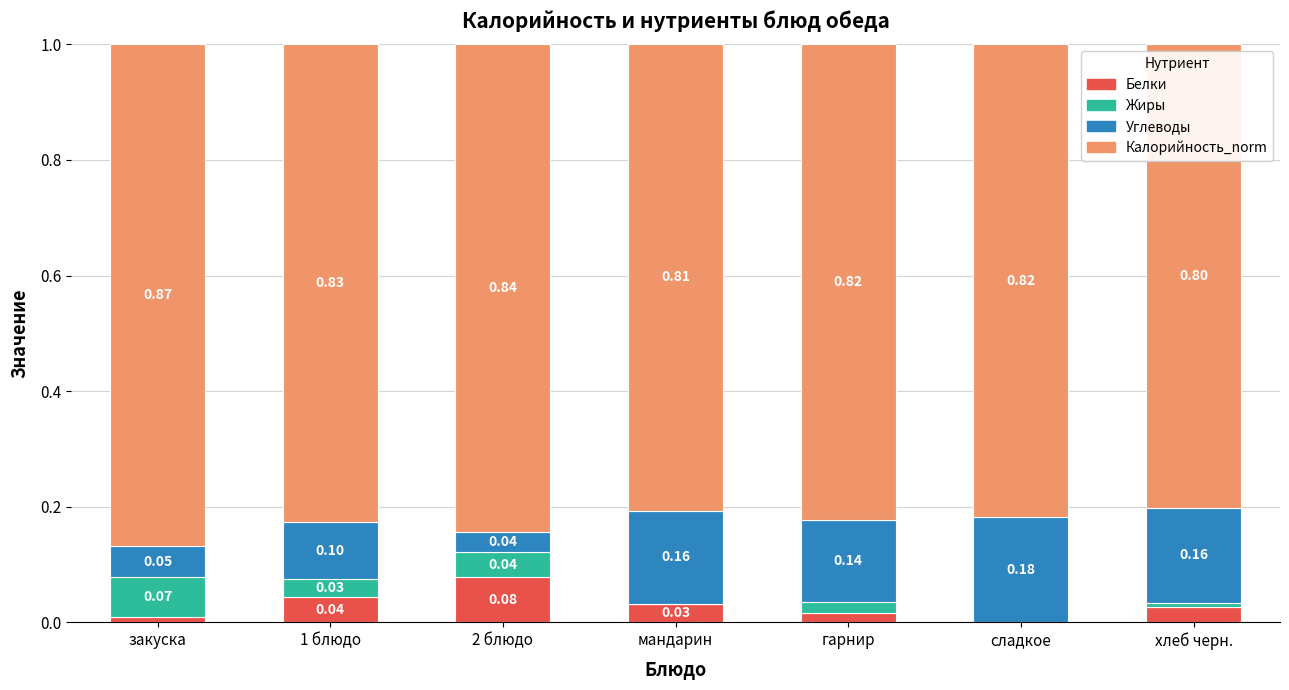

At which label is Белки closest to 0?

сладкое